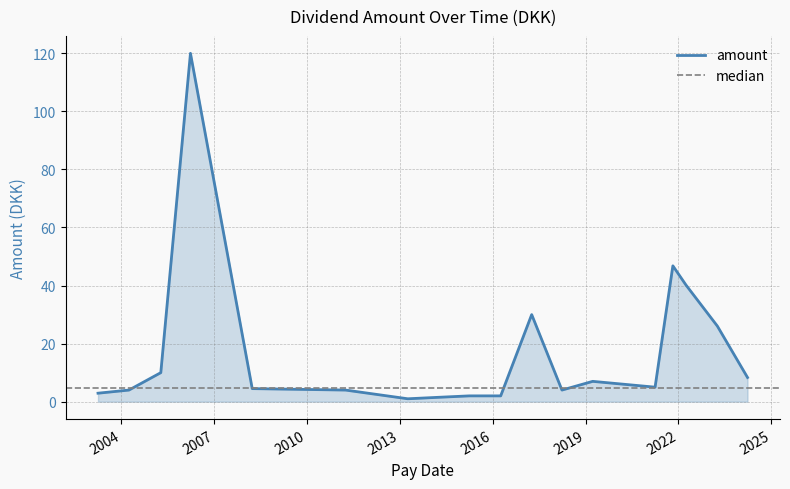

What position from the left is 2021-10-27?

15